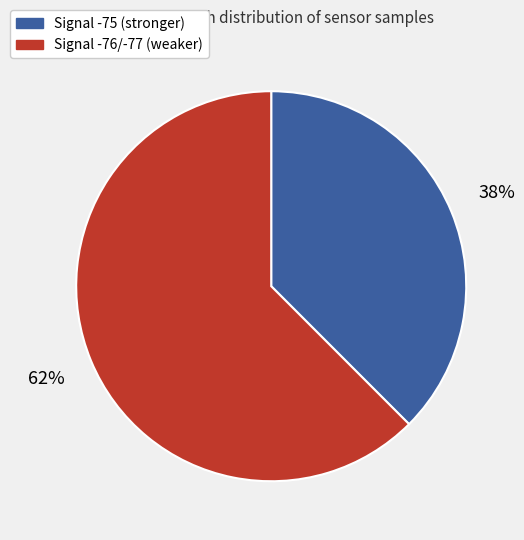

Is there any slice that represents more than half of the pie?

Yes